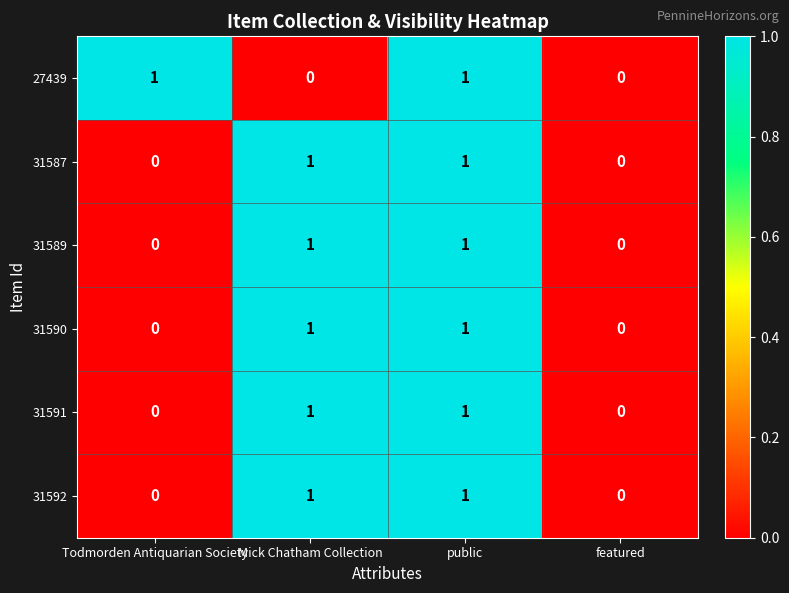

Which series changed the most between Todmorden Antiquarian Society and featured?

27439